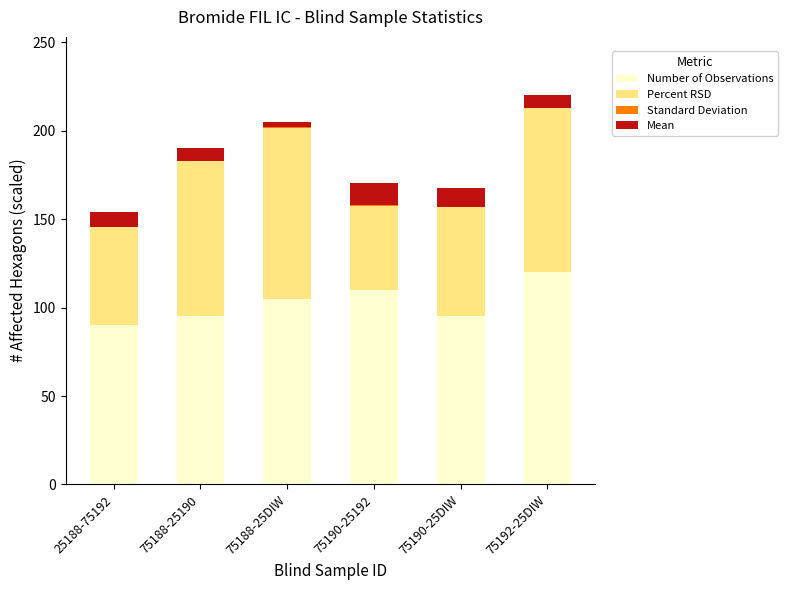

What is the highest value of the Number of Observations series?

120.0